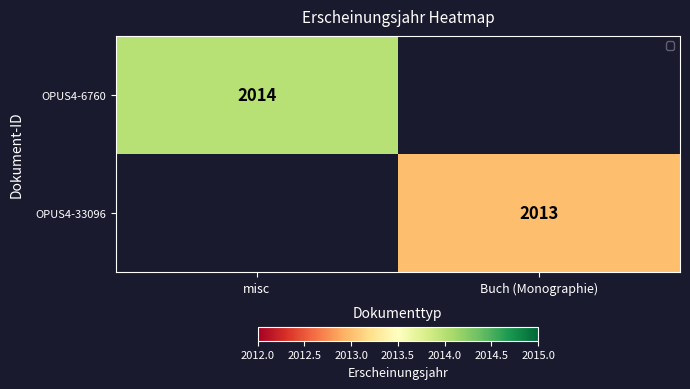

Is the value of OPUS4-6760 at misc greater than the value of OPUS4-33096 at Buch (Monographie)?

Yes